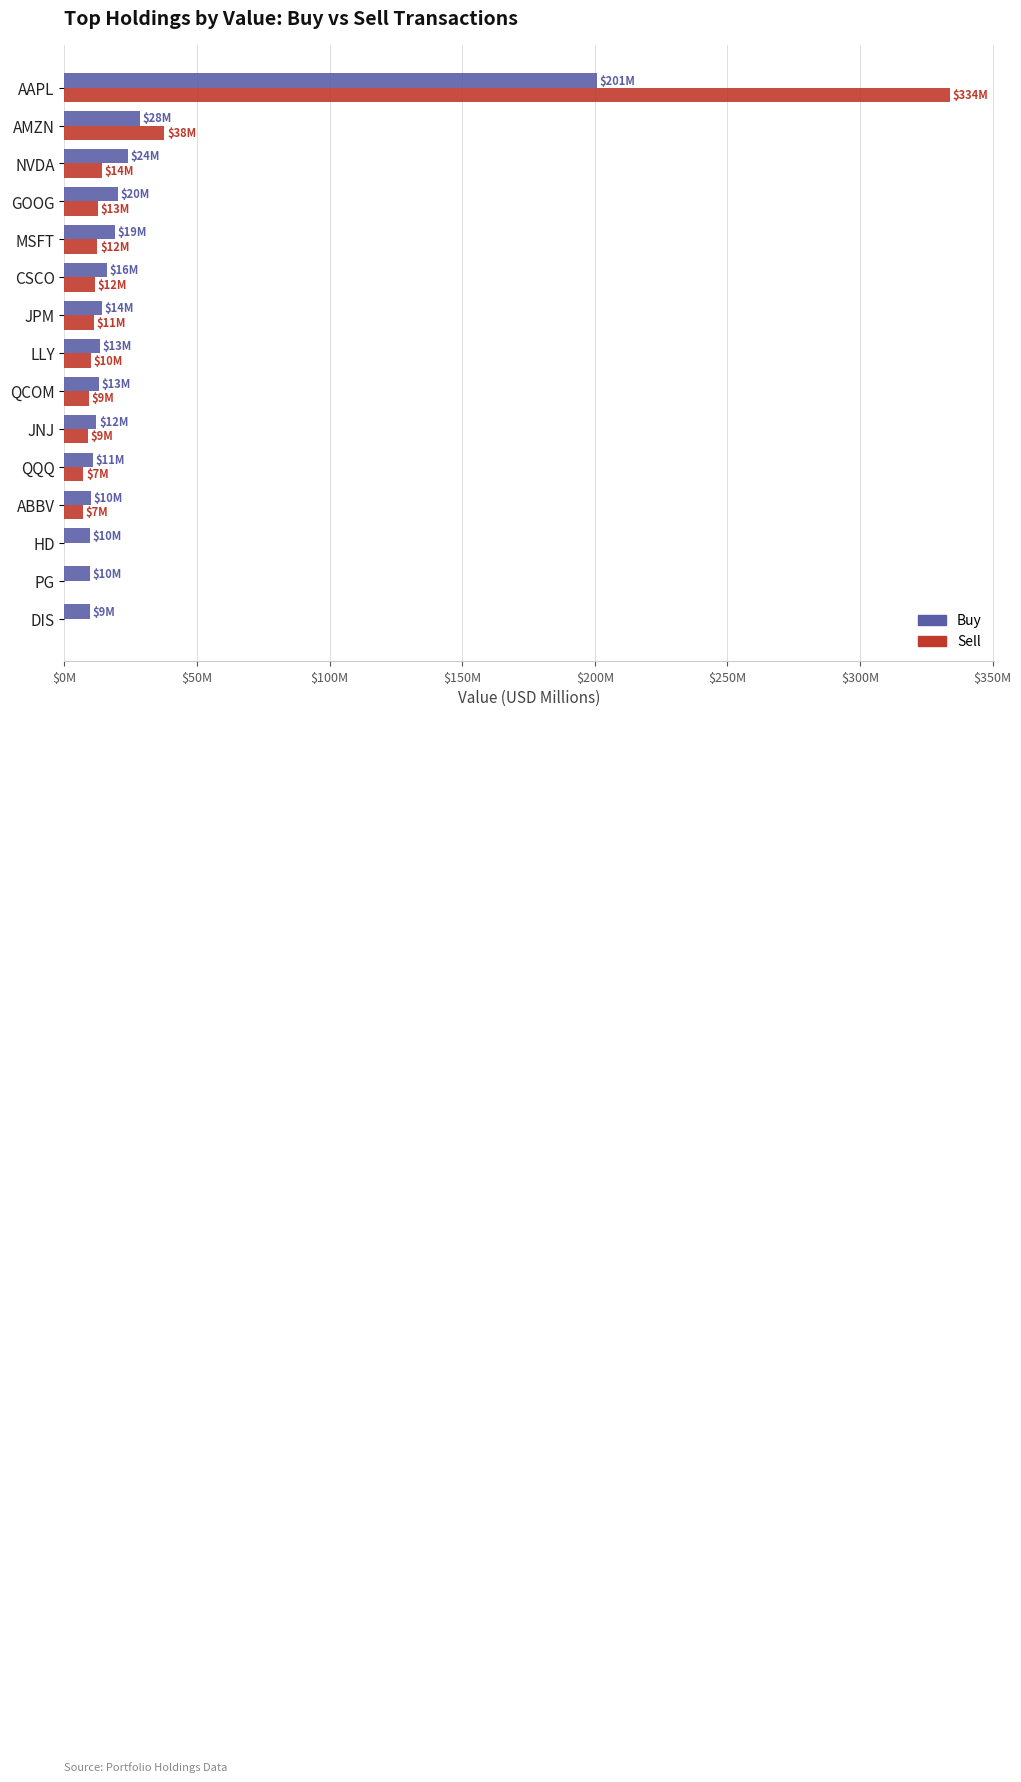

What are all the series names shown in the legend?

Buy, Sell